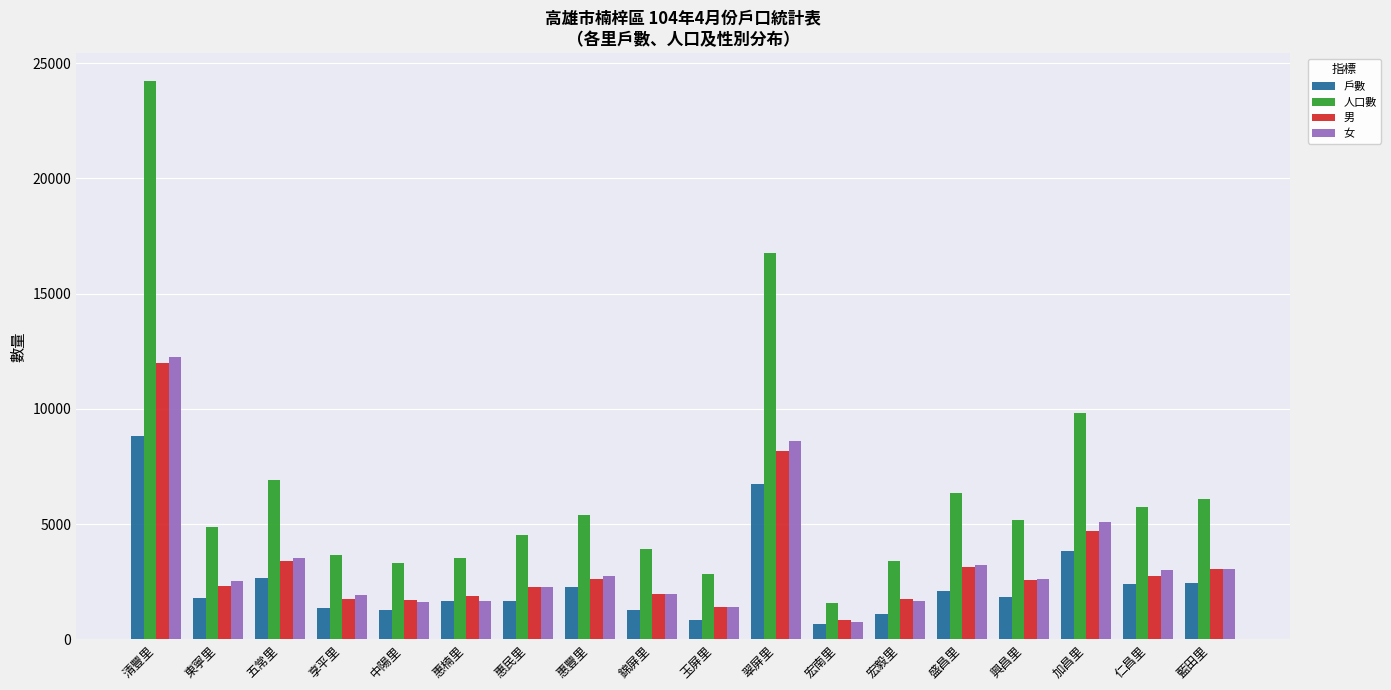

What is the difference between the second highest and minimum values in the 女 series?

7856